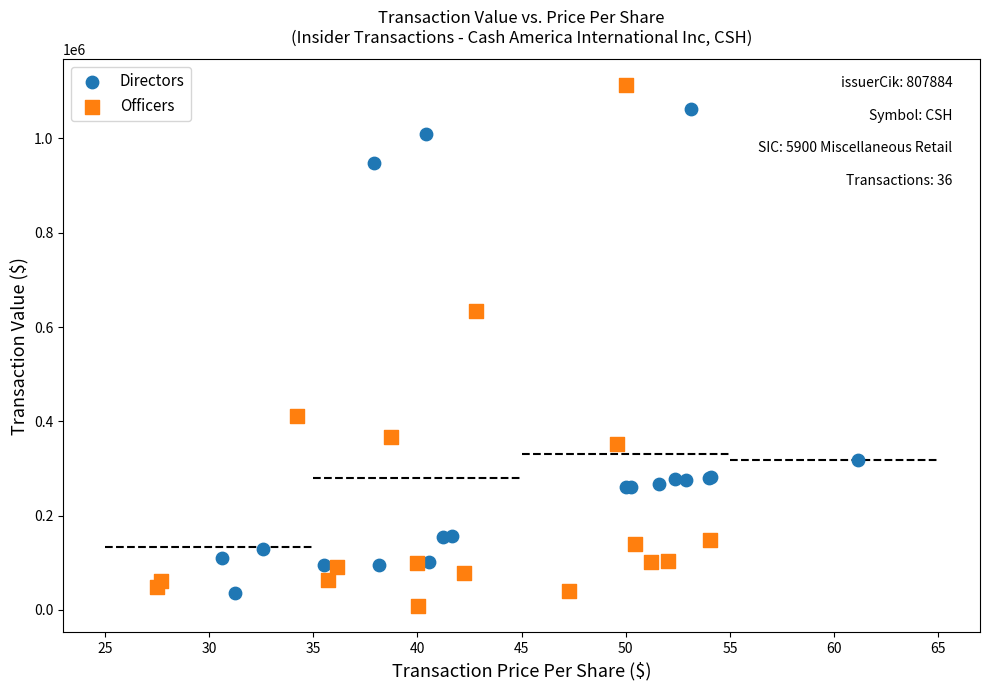

Which series has the largest Y range (max minus min)?

Officers